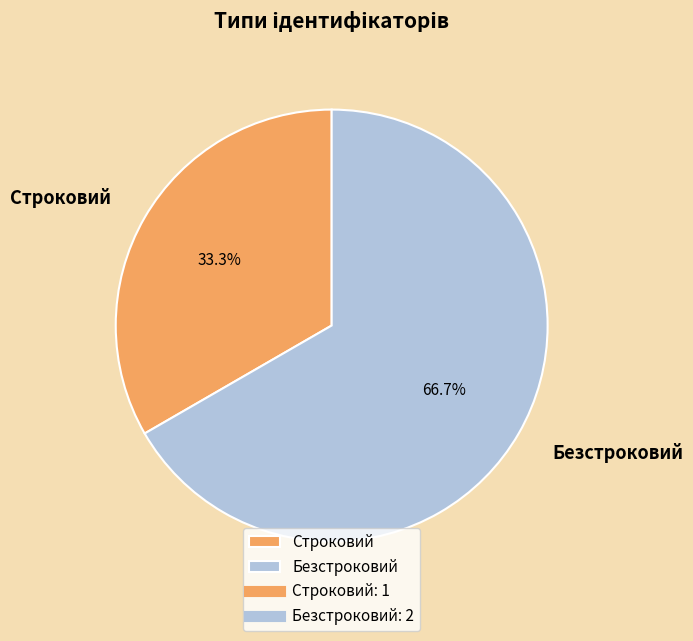

What percentage is NOT represented by Безстроковий?

33.3%